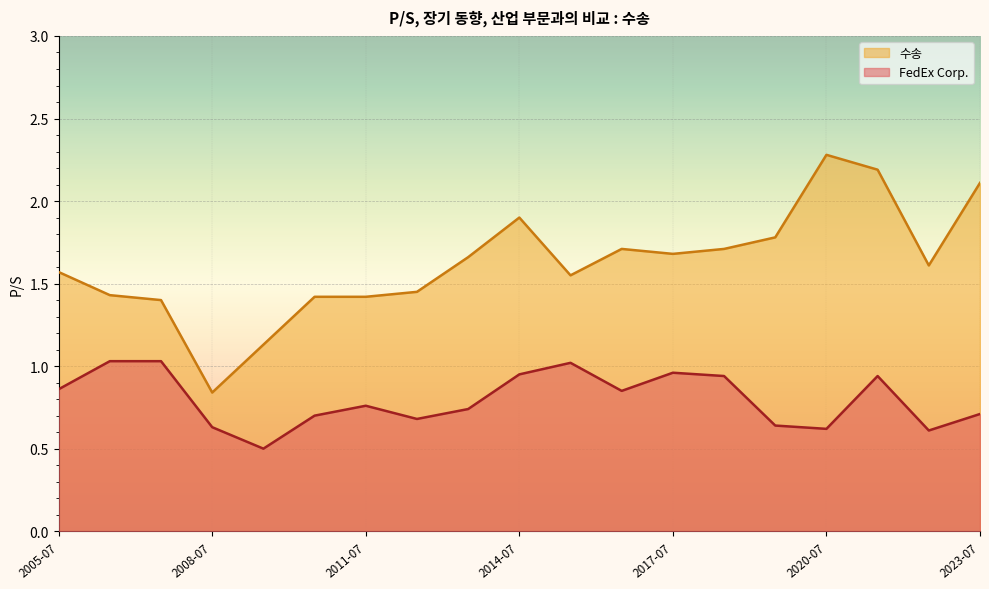

List the series in order of their peak value, lowest first.

FedEx Corp., 수송